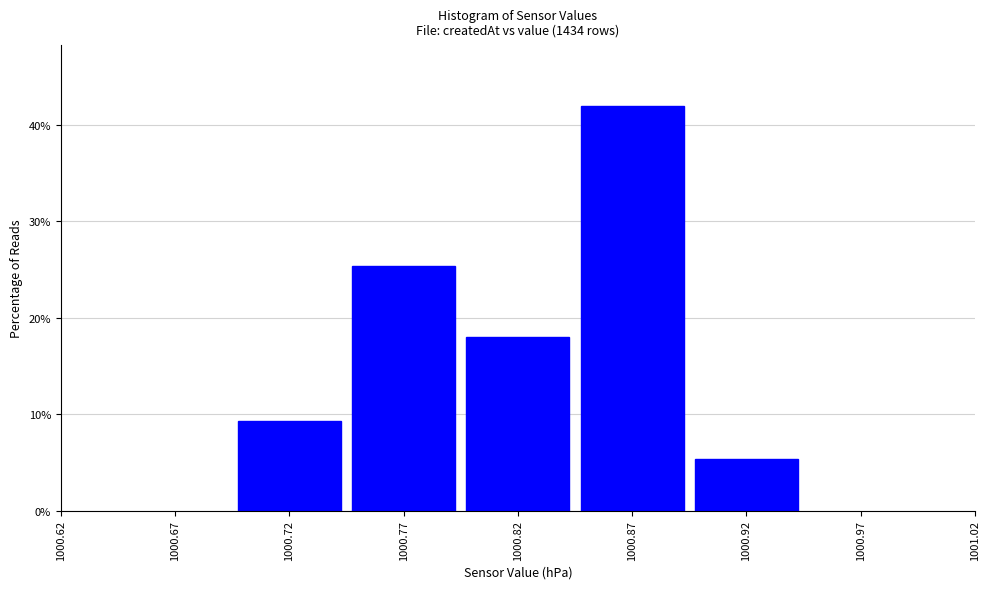

Reading left to right, transcribe this chart: for each bar, give the range it covers on the x-axis and its height. The values are not printed on the chart, so give them approximately, as read against the axis.

1000.695 to 1000.745: 9
1000.745 to 1000.795: 25
1000.795 to 1000.845: 18
1000.845 to 1000.895: 42
1000.895 to 1000.945: 5